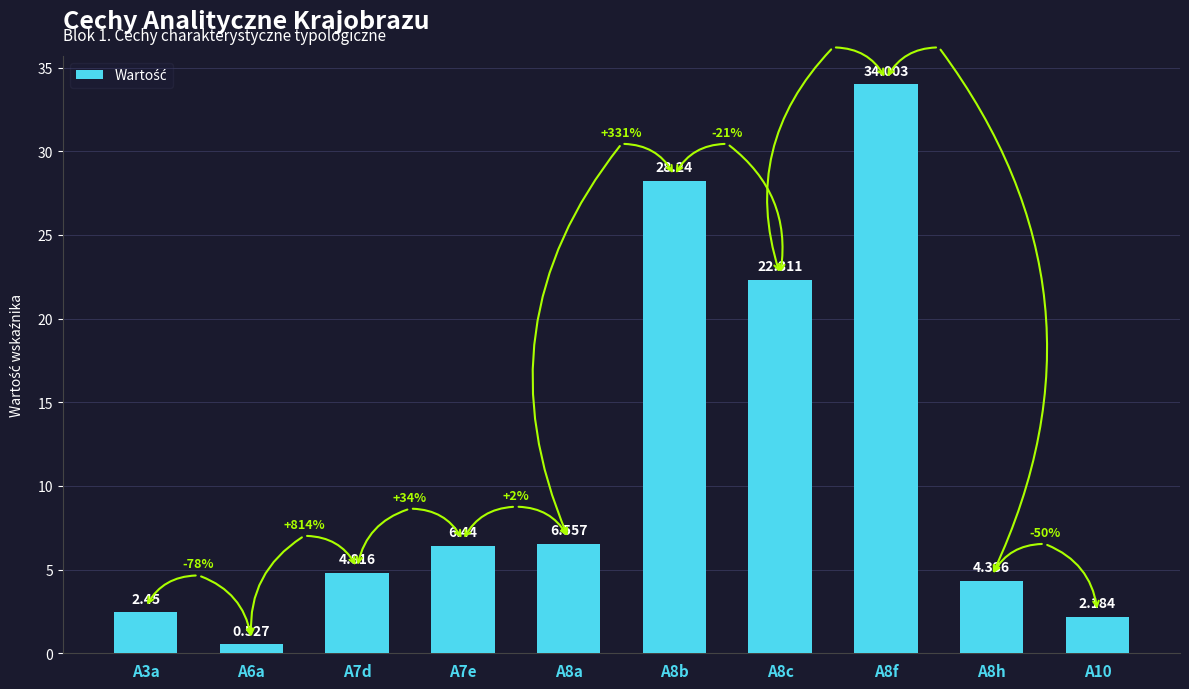

What is the average value?

11.2